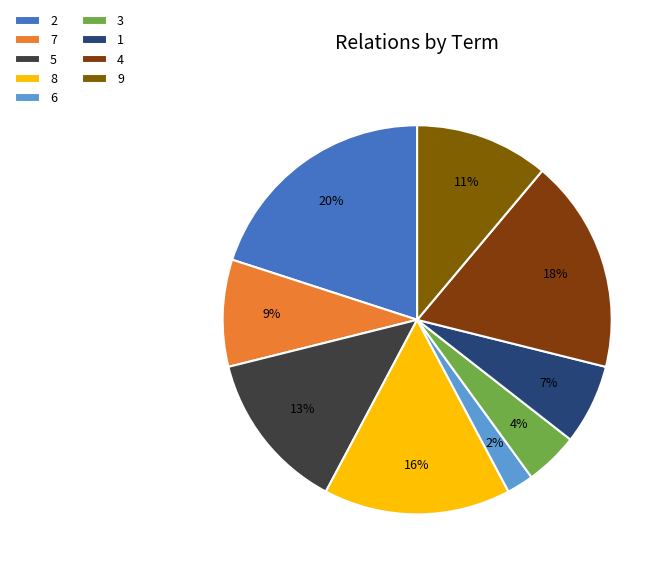

How many slices are in this pie chart?

9